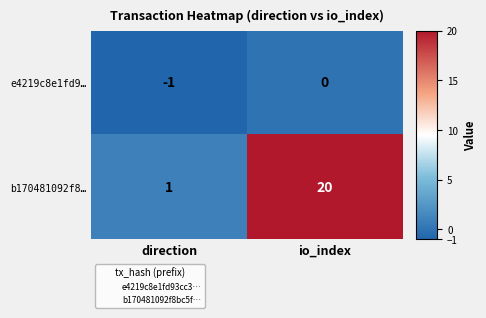

Where is b170481092f8… nearest to the value 10?

direction